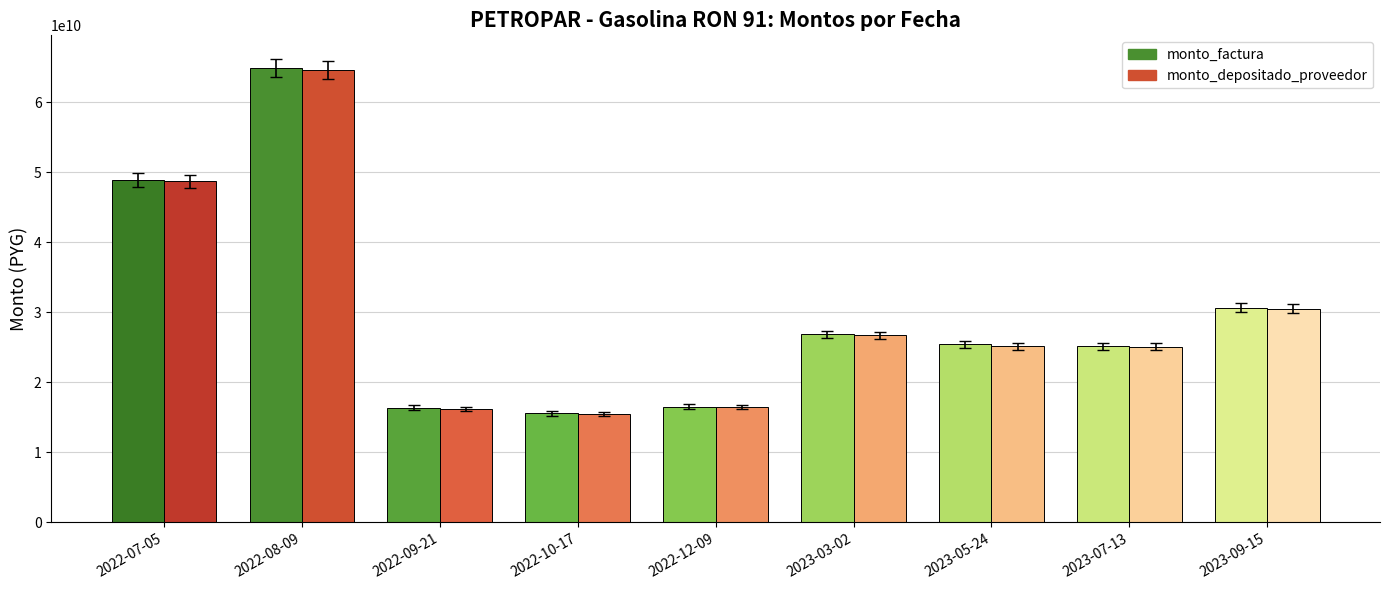

Which category has the highest value in the monto_depositado_proveedor series?

2022-08-09